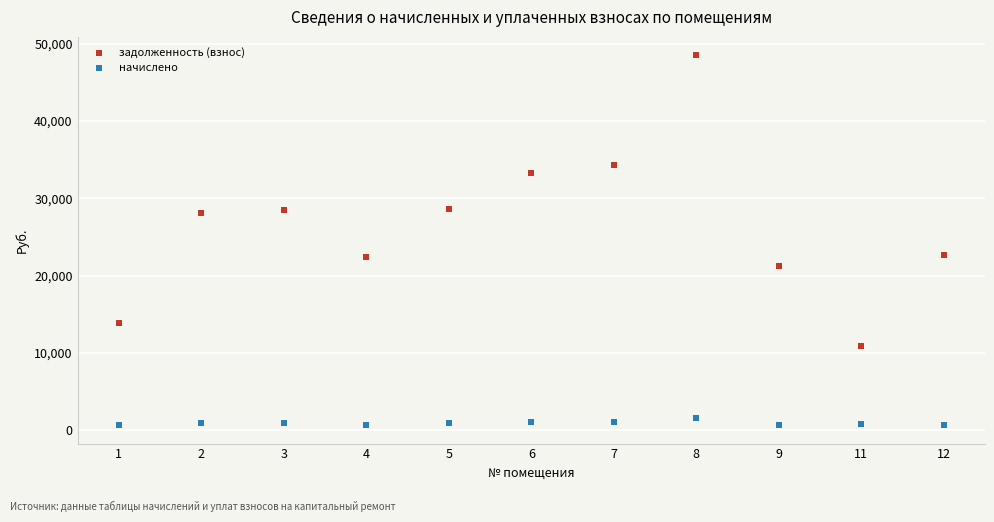

Which series reaches the maximum Y coordinate?

задолженность (взнос)